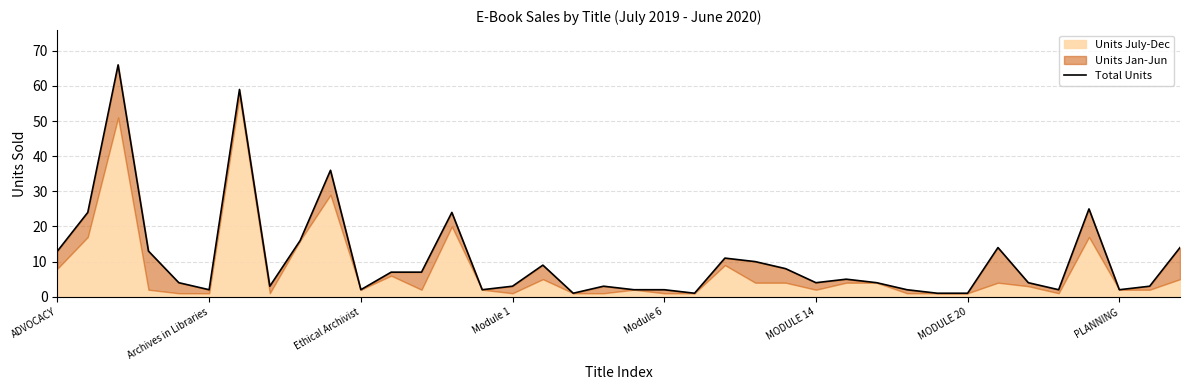

At which label does the data first exceed 4?

ADVOCACY